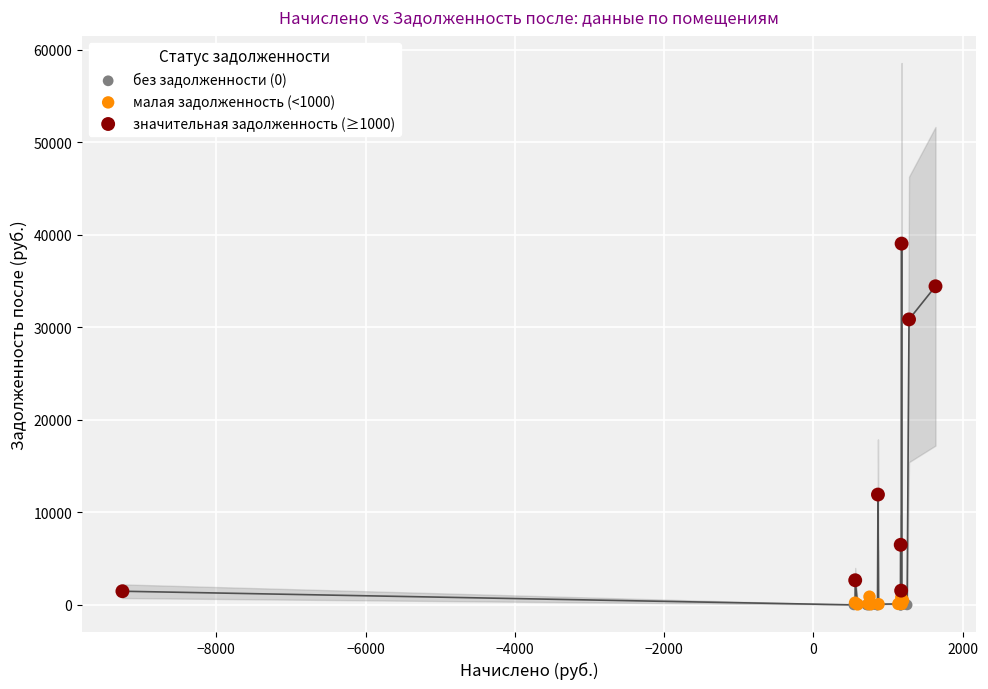

What are all the series names shown in the legend?

без задолженности (0), малая задолженность (<1000), значительная задолженность (≥1000)